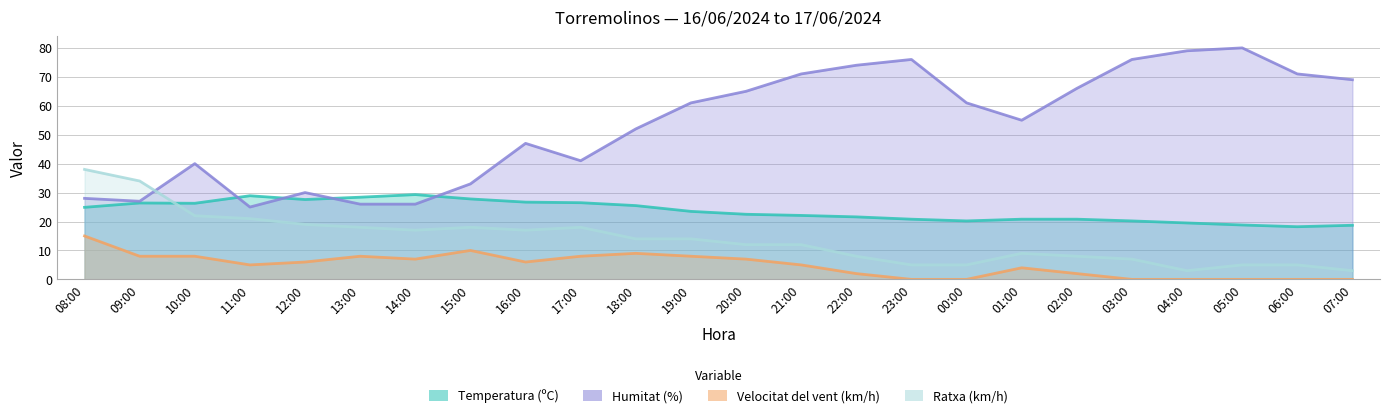

What is the difference between the second highest and second lowest values in the Velocitat del vent (km/h) series?

10.0